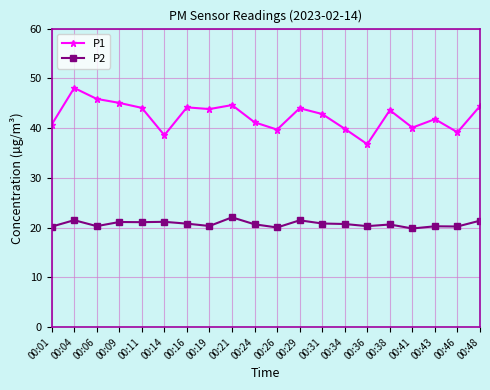

True or false: P2 has more than 0 interior local peaks.

True